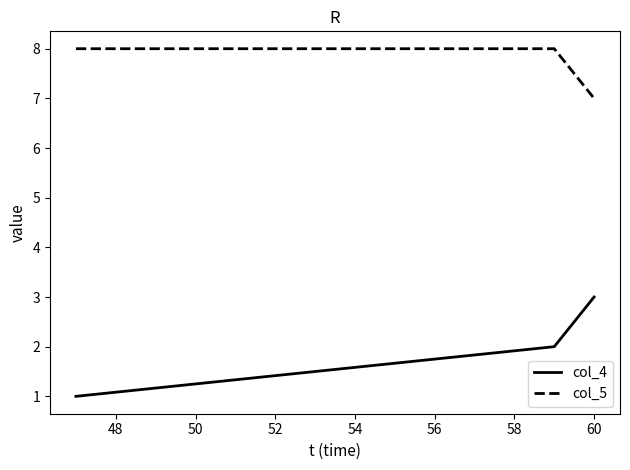

Rank the series by their average value, from lowest to highest.

col_4, col_5